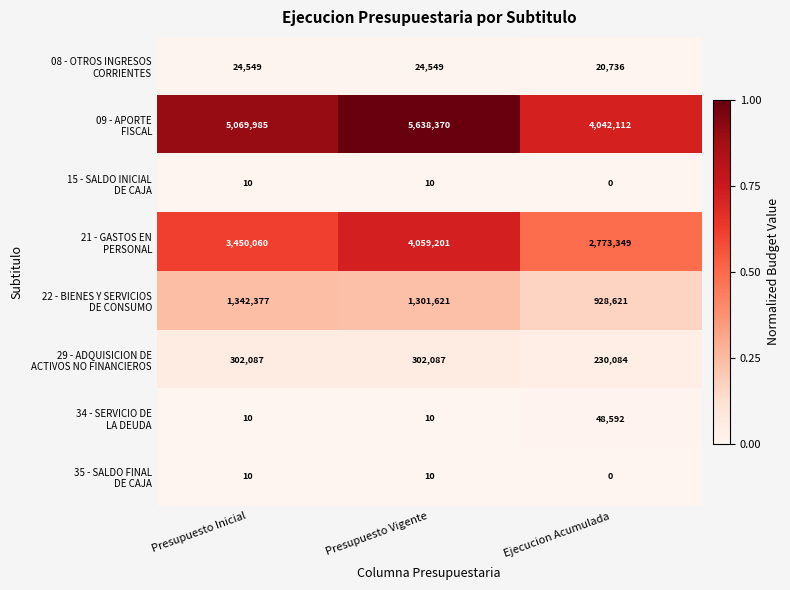

Which label corresponds to the largest value in the chart?

Presupuesto Vigente